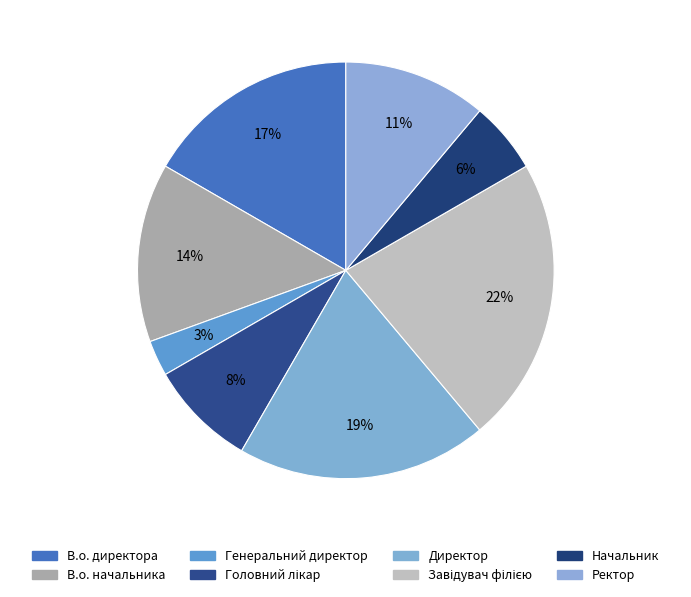

How many slices are in this pie chart?

8